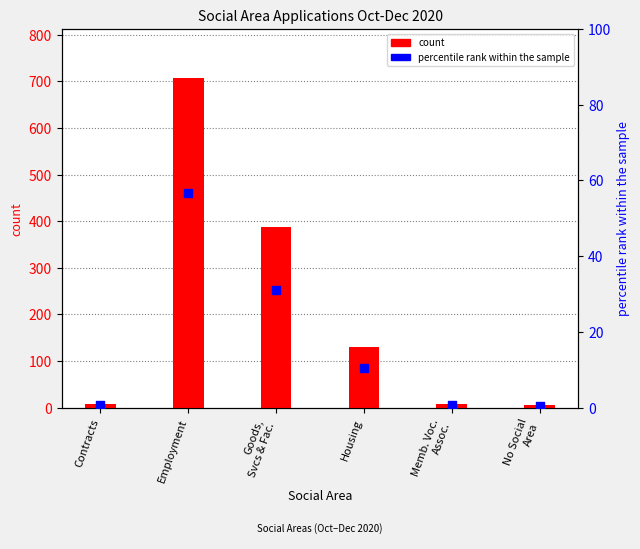

At which category is the sum across all series the highest?

Employment